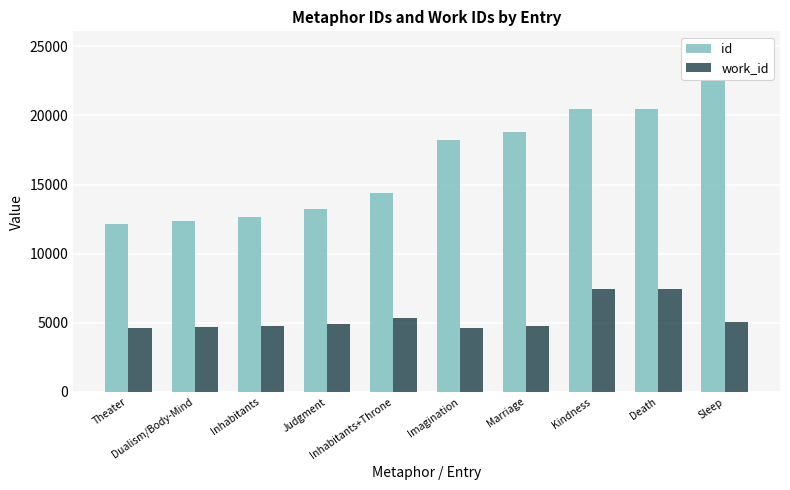

List the series in order of their peak value, highest first.

id, work_id